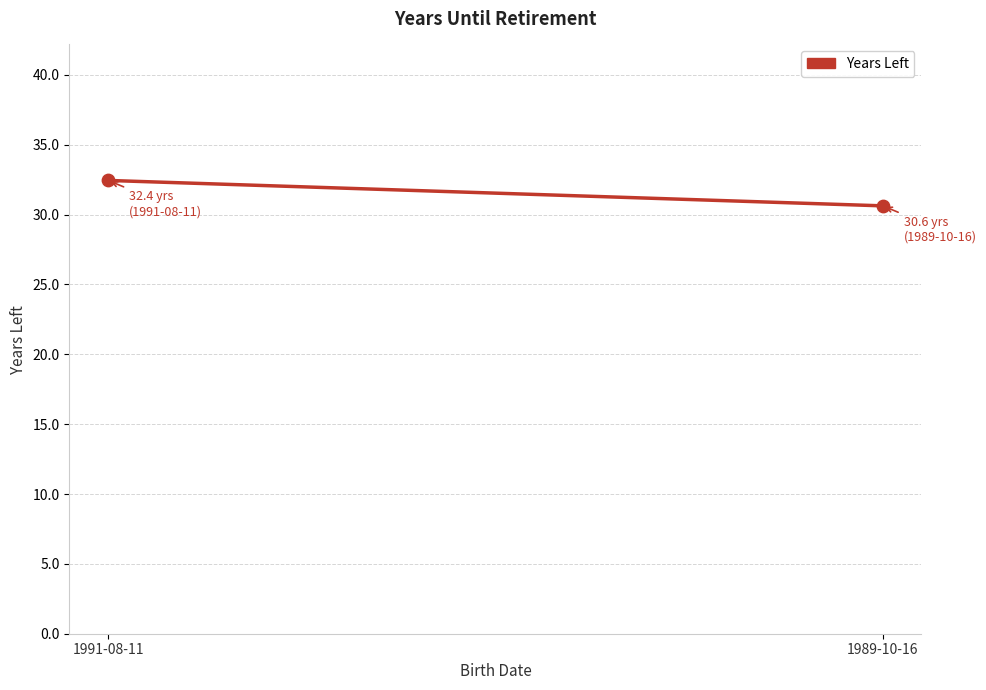

What is the range of Y values (max minus min)?

1.8